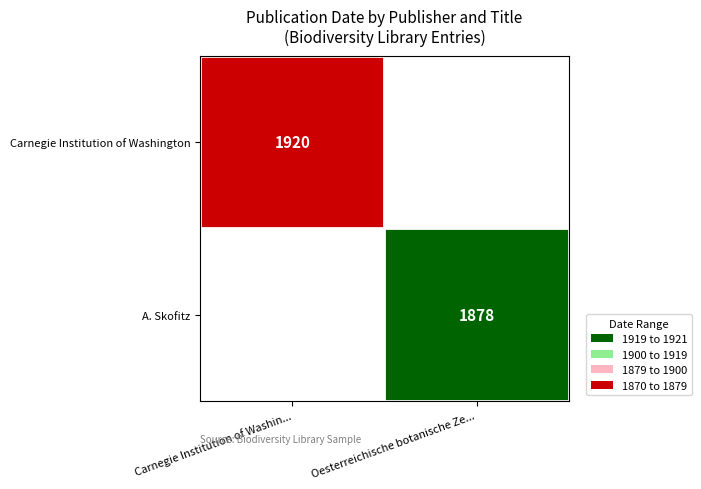

Is the value of Carnegie Institution of Washington at Oesterreichische botanische Ze... greater than the value of A. Skofitz at Oesterreichische botanische Ze...?

No